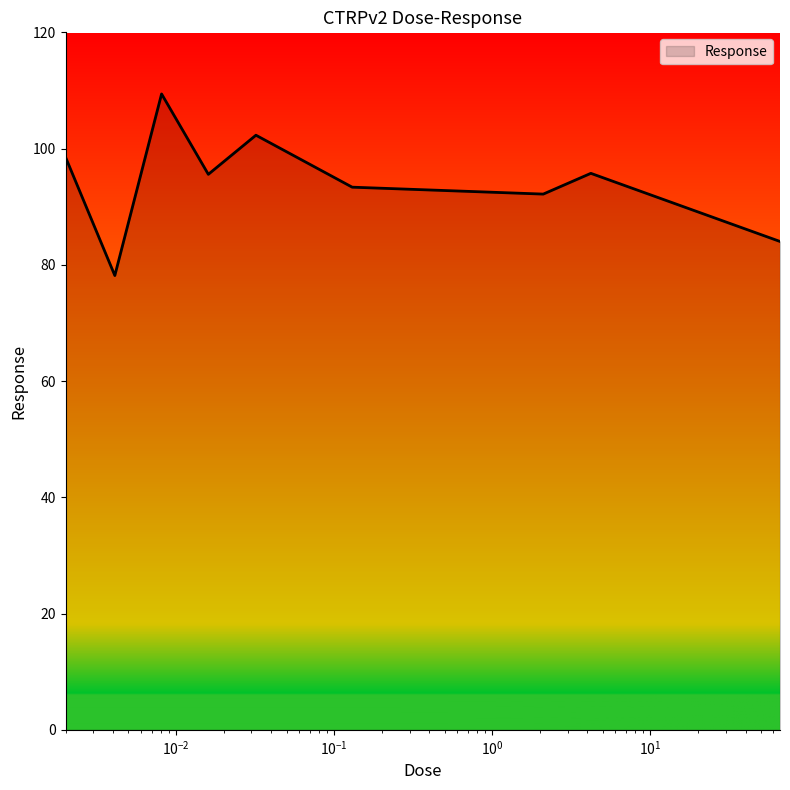

How many lines are shown in the chart?

1